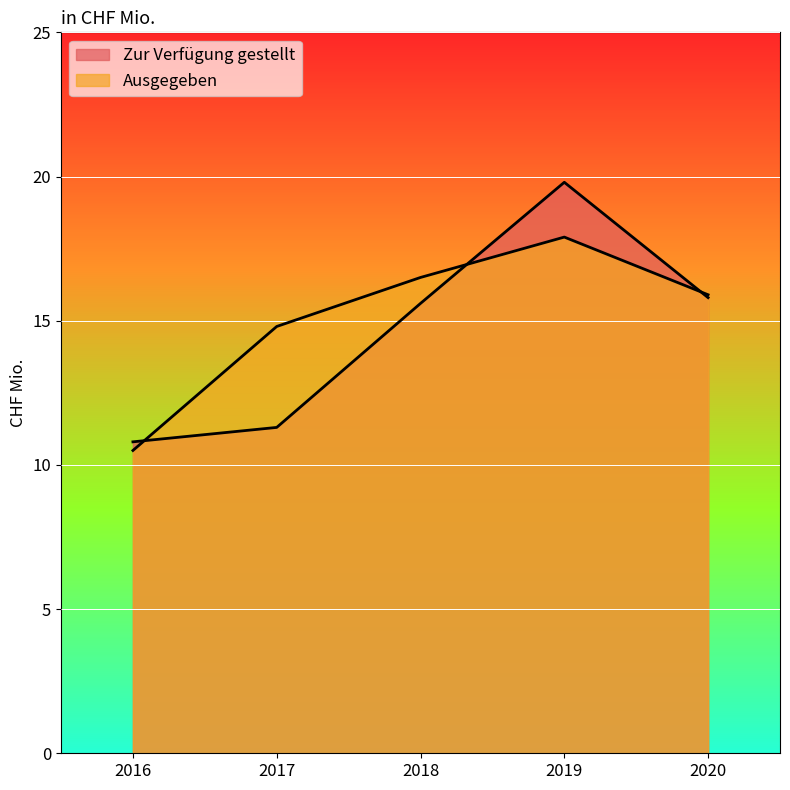

Between 2019 and 2018, which is larger?

2019